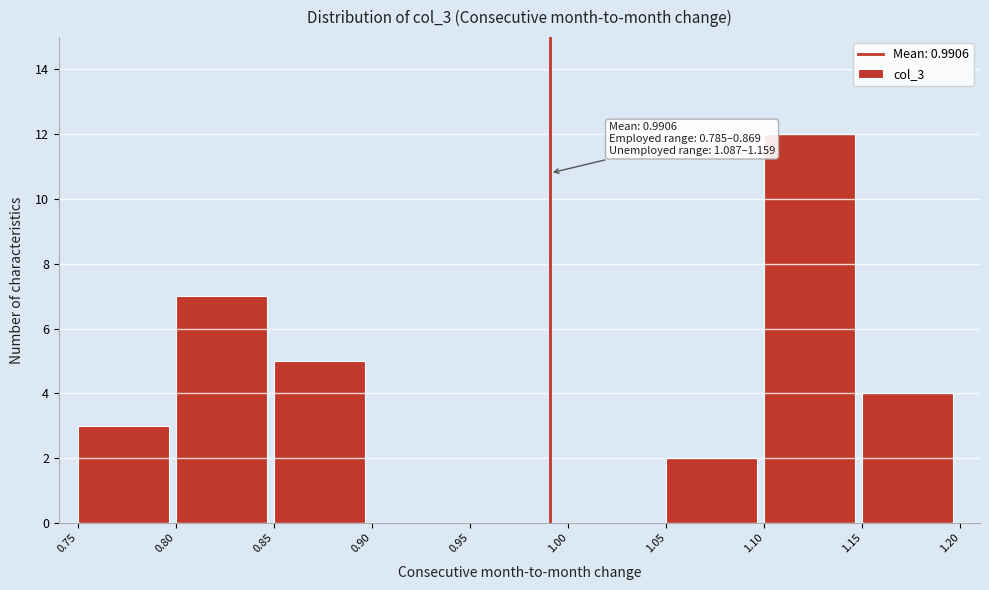

Which range on the x-axis has the tallest bar?

1.10 to 1.15